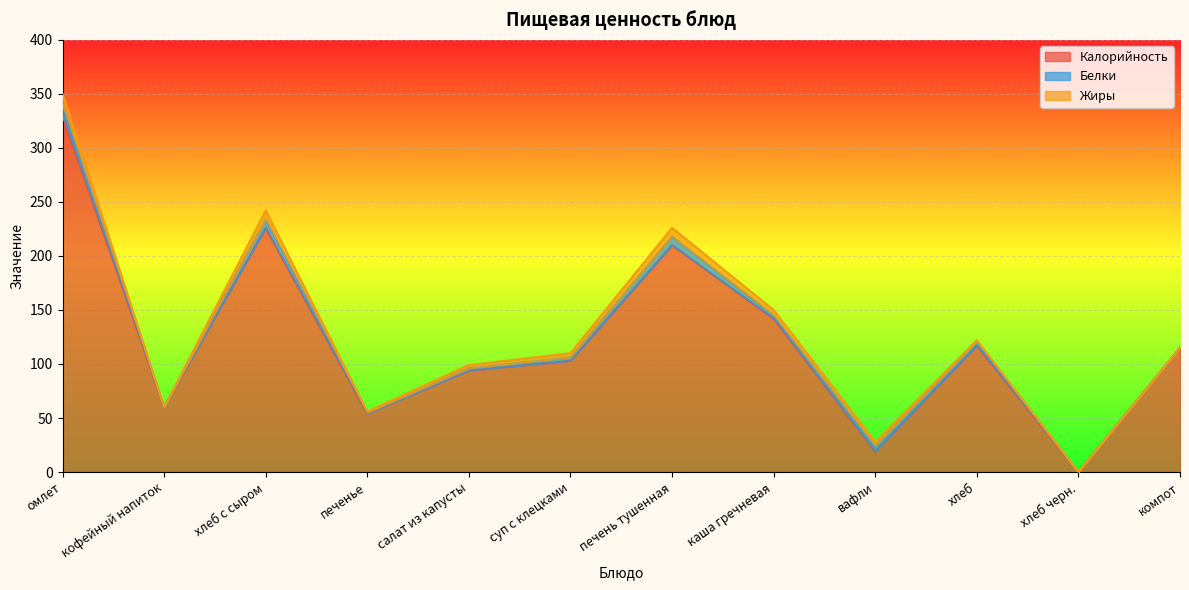

At which category is the sum across all series the highest?

омлет